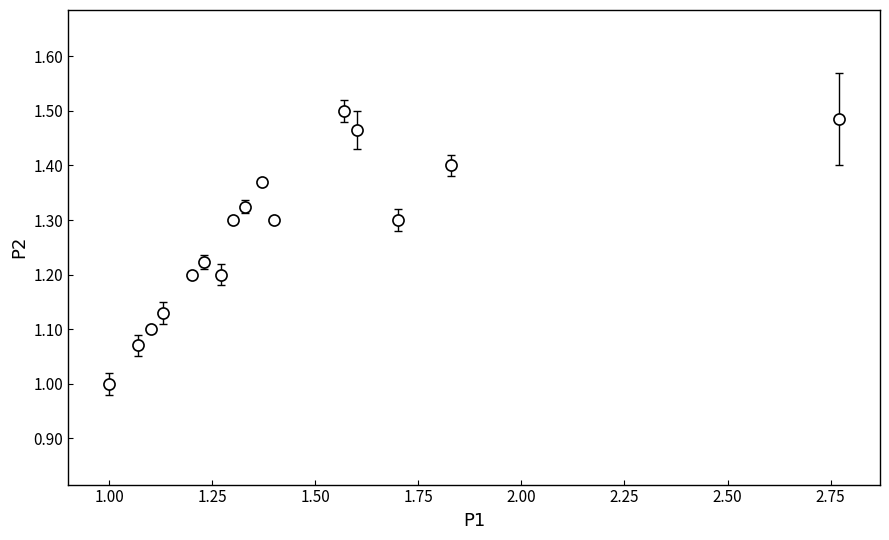

What is the range of X values (max minus min)?

1.8